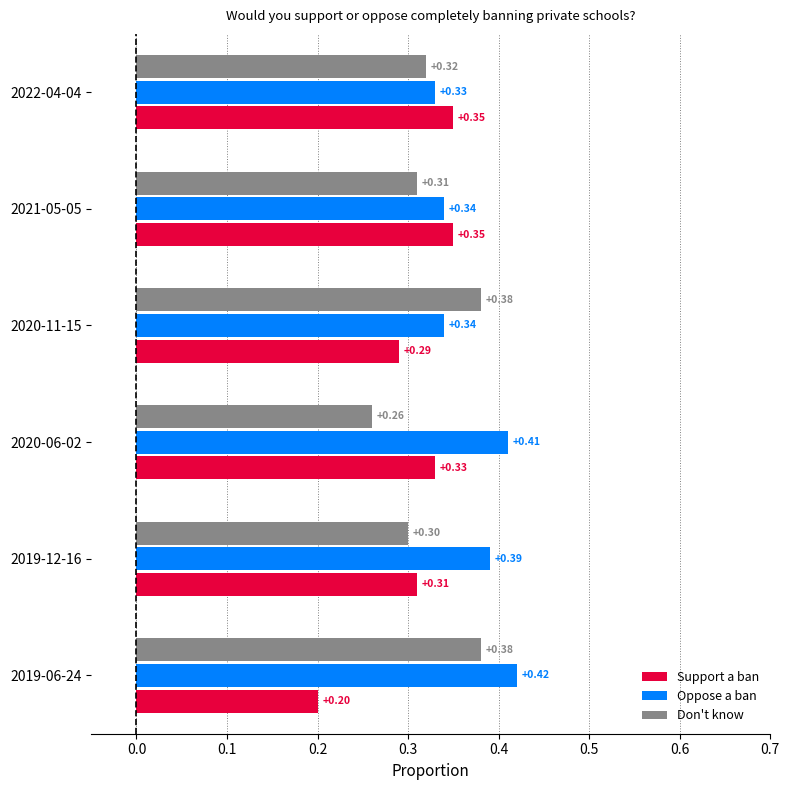

At which label does Support a ban reach its minimum?

2019-06-24